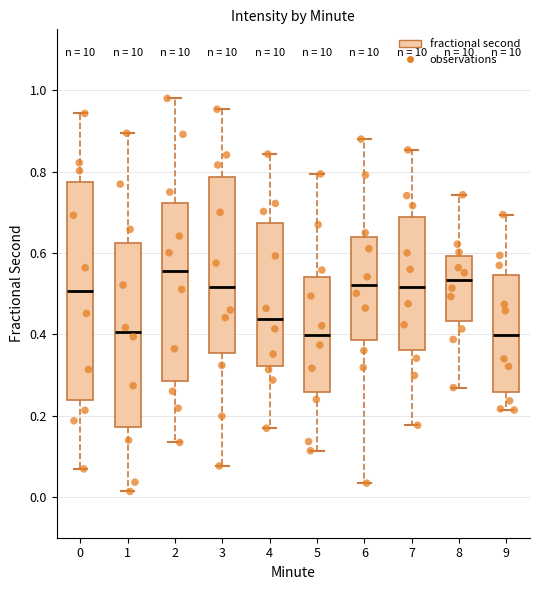

Reading left to right, transcribe this box plot: for each box, give where its median line is, the range the box spans, and where its two whiskers end, as read against the y-axis. The values are not printed on the chart, so give them approximately, as read against the axis.

0: median 0.50, box 0.24 to 0.78, whiskers 0.06 to 0.94
1: median 0.40, box 0.18 to 0.62, whiskers 0.02 to 0.90
2: median 0.56, box 0.28 to 0.72, whiskers 0.14 to 0.98
3: median 0.52, box 0.36 to 0.78, whiskers 0.08 to 0.96
4: median 0.44, box 0.32 to 0.68, whiskers 0.16 to 0.84
5: median 0.40, box 0.26 to 0.54, whiskers 0.12 to 0.80
6: median 0.52, box 0.38 to 0.64, whiskers 0.04 to 0.88
7: median 0.52, box 0.36 to 0.68, whiskers 0.18 to 0.86
8: median 0.54, box 0.44 to 0.60, whiskers 0.26 to 0.74
9: median 0.40, box 0.26 to 0.54, whiskers 0.22 to 0.70